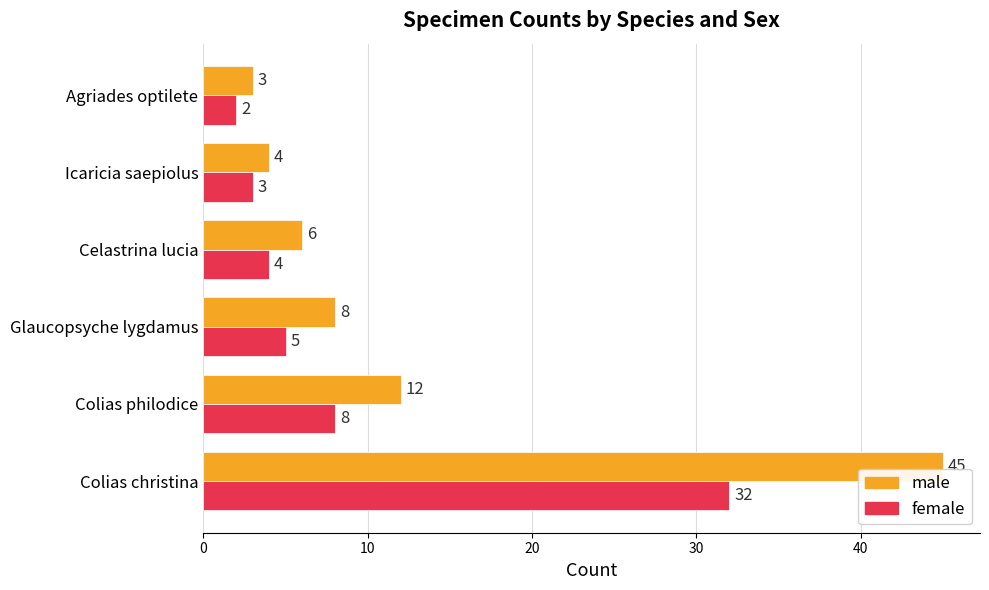

Which series has the largest range (max minus min)?

male